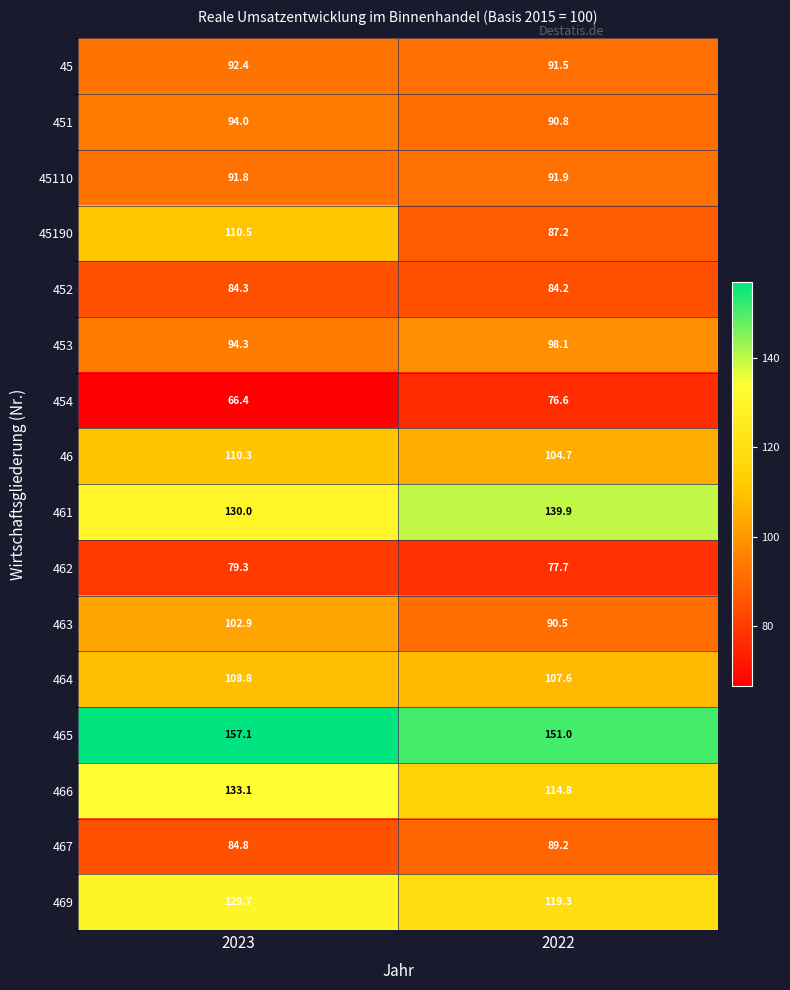

At which label is 467 closest to 87?

2023